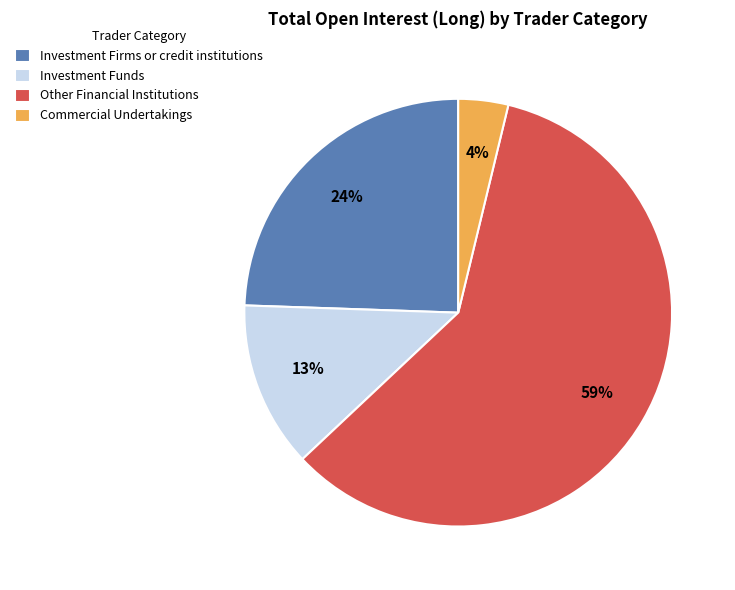

What is the smallest slice in the pie chart?

Commercial Undertakings